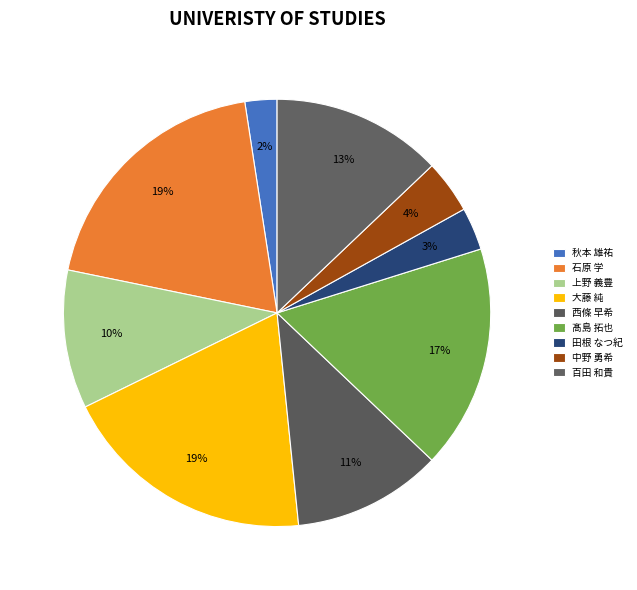

What is the ratio of the value at 上野 義豊 to the value at 百田 和貴?

0.8